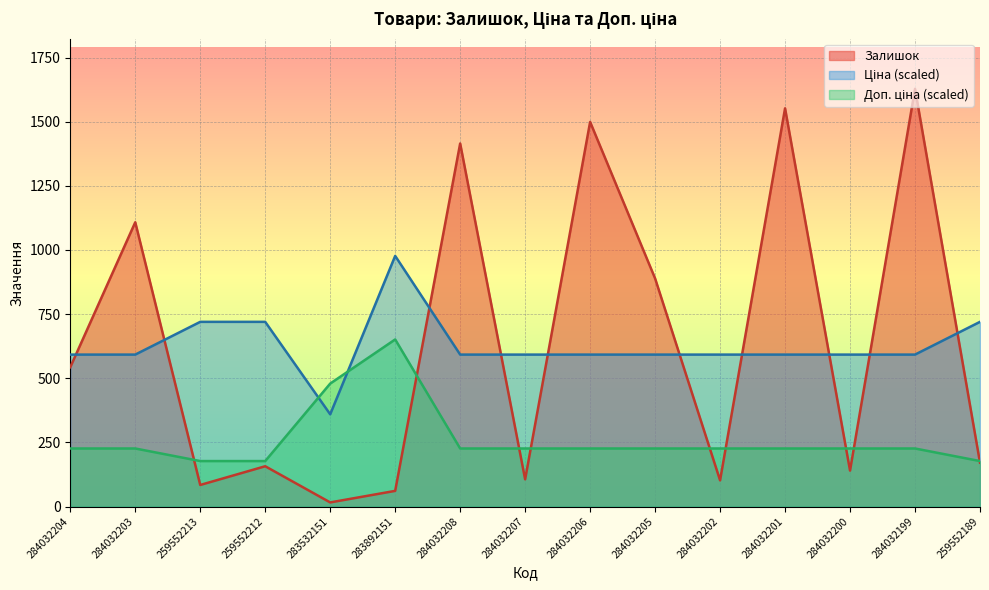

Which series changed the most between 284032201 and 284032200?

Залишок